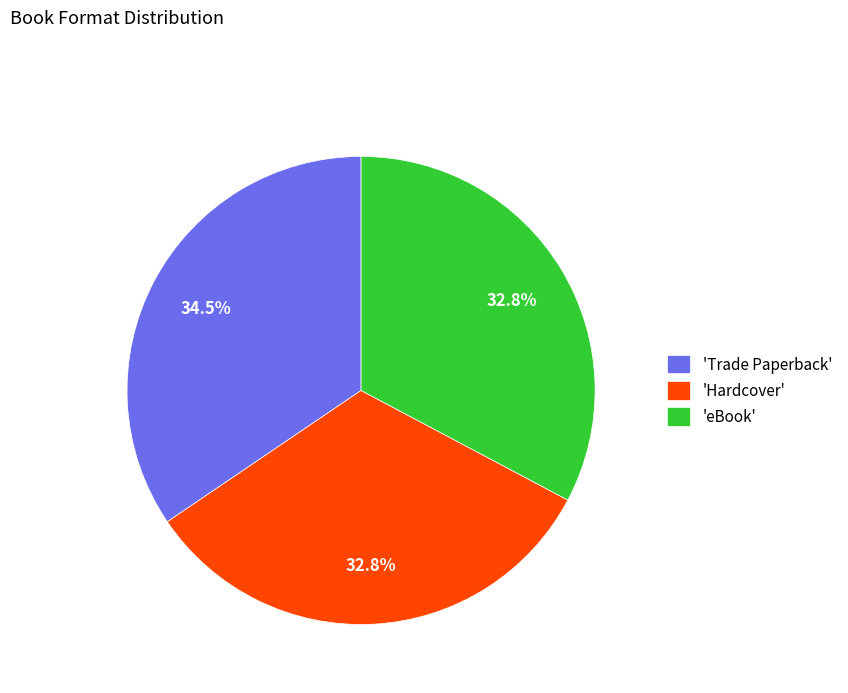

Is there a majority slice in this chart?

No